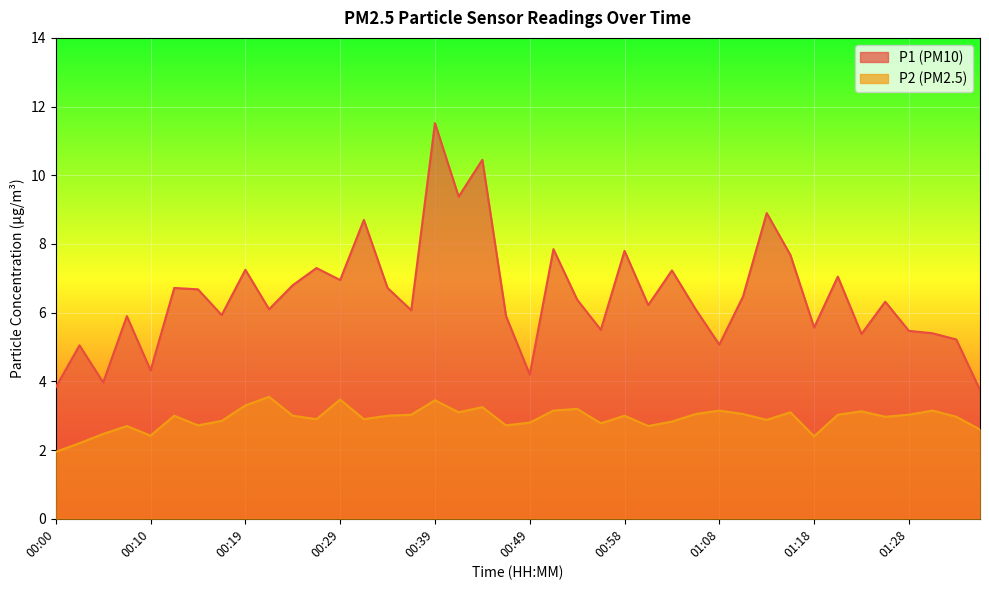

Where does the P2 series first go above 3?

00:19